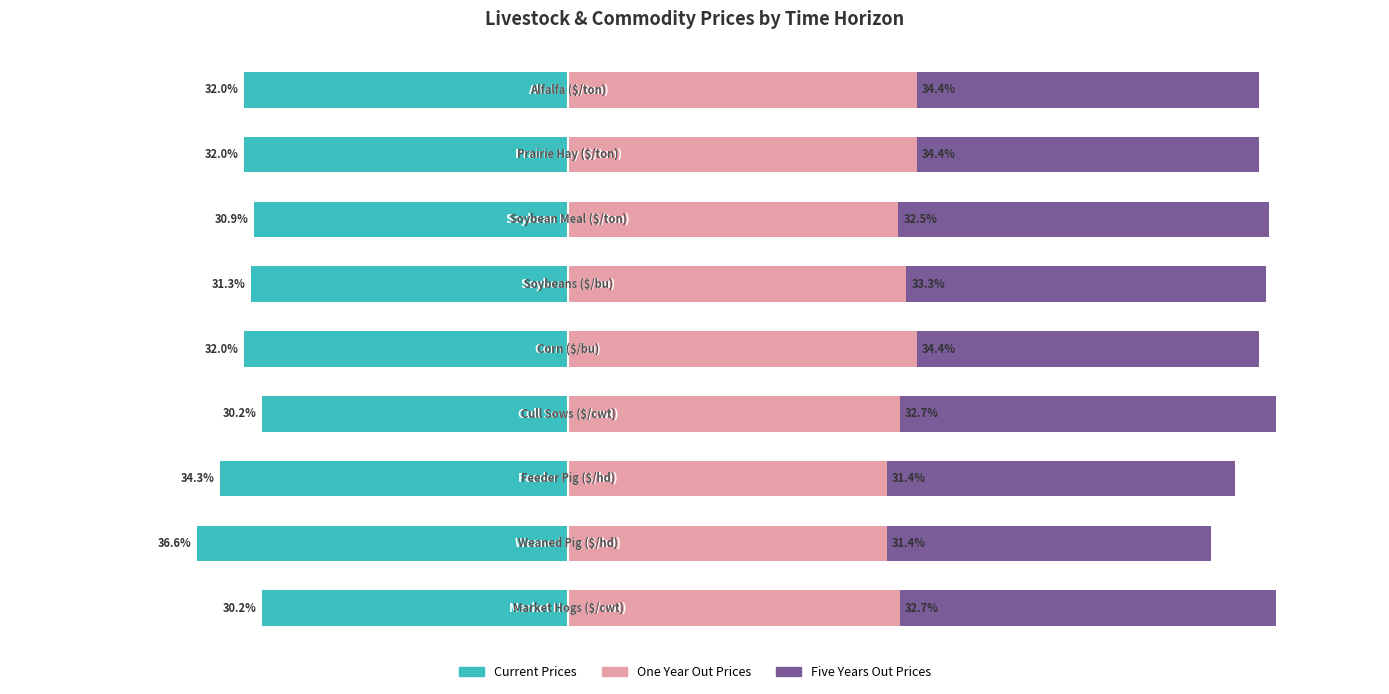

What is the difference between the maximum and minimum values in the Five Years Out Prices series?

5.1